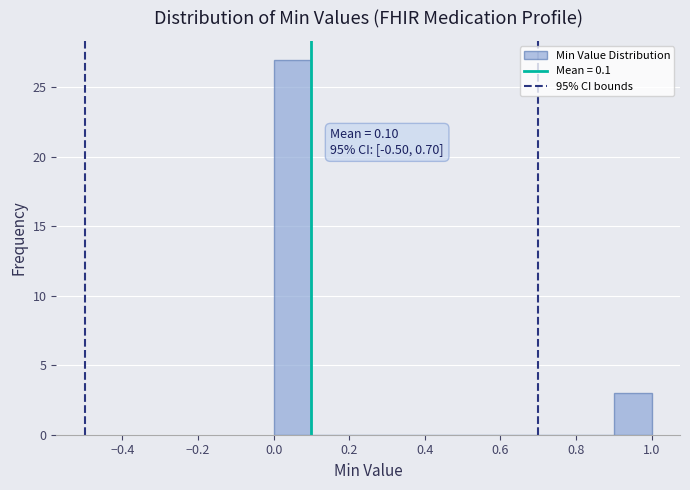

Over which range of the x-axis is the bar tallest?

0.0 to 0.1